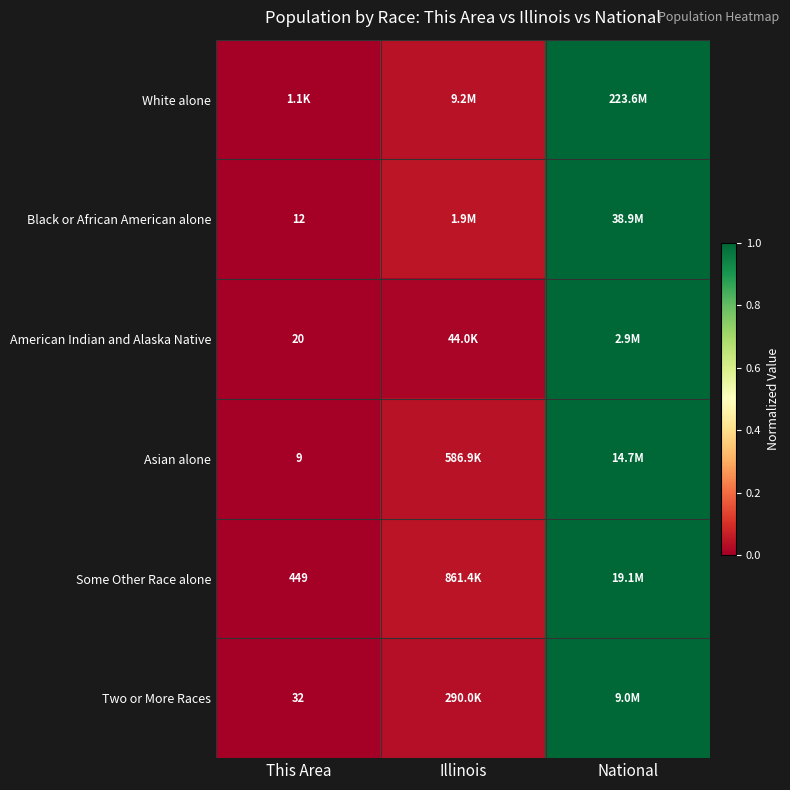

Between National and Illinois, which is larger?

National